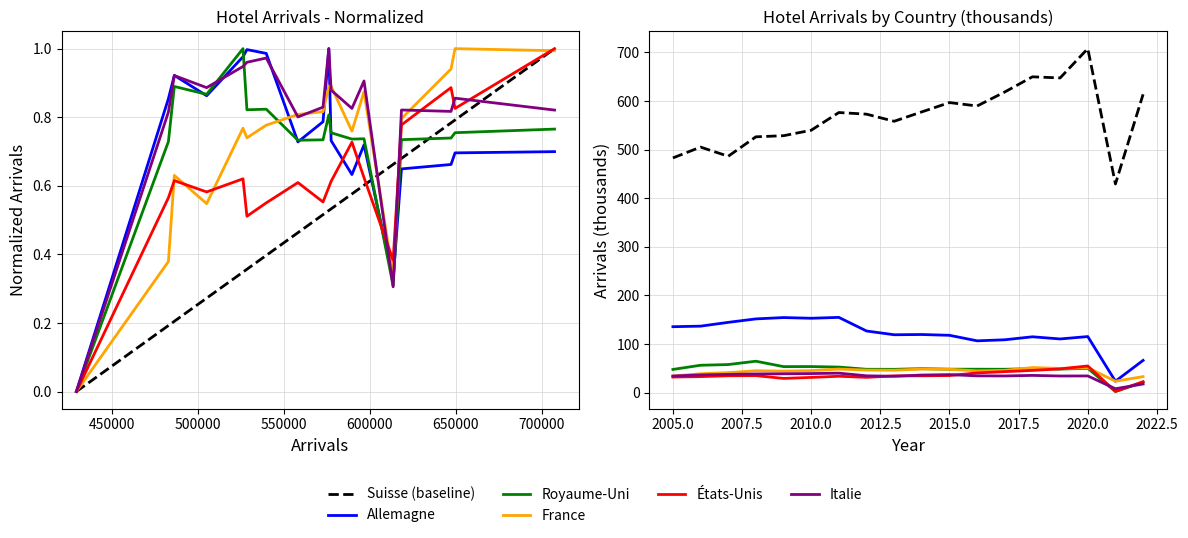

True or false: Italie and Suisse (baseline) intersect in this chart.

False